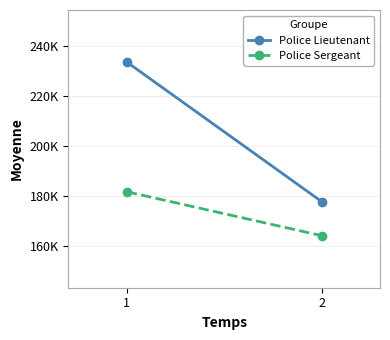

True or false: Police Sergeant has a value of 164110.5 at 2.

True